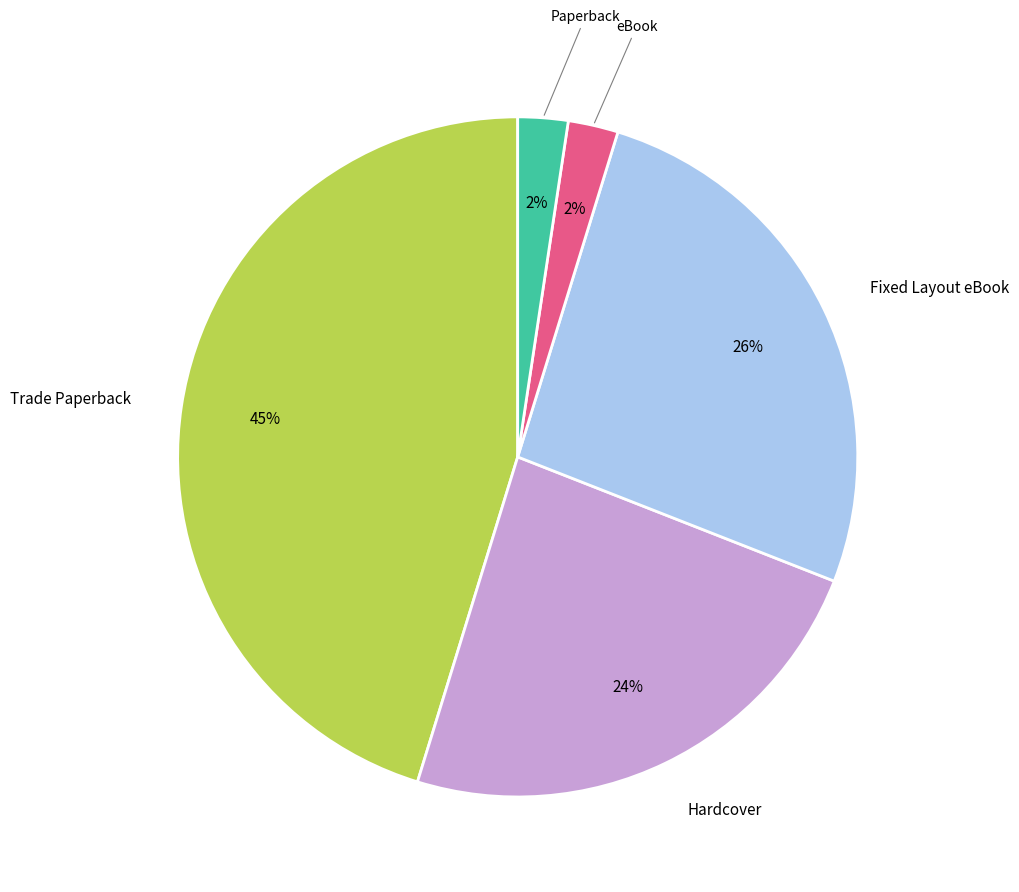

Is there a majority slice in this chart?

No